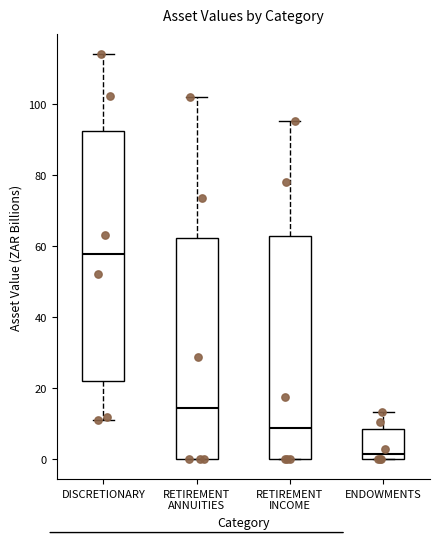

Reading left to right, read every box against the y-axis: the position of its median line, the range the box covers, and the ends of its whiskers. The values are not printed on the chart, so give them approximately, as read against the axis.

DISCRETIONARY: median 58, box 22 to 92, whiskers 12 to 114
RETIREMENT ANNUITIES: median 14, box 0 to 62, whiskers 0 to 102
RETIREMENT INCOME: median 8, box 0 to 62, whiskers 0 to 96
ENDOWMENTS: median 2, box 0 to 8, whiskers 0 to 14